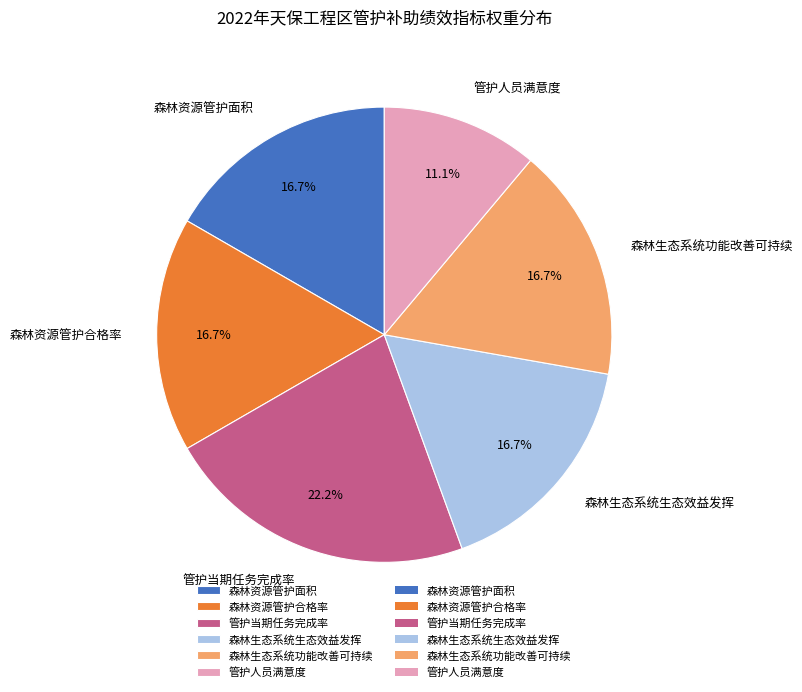

How many segments does this pie chart have?

6